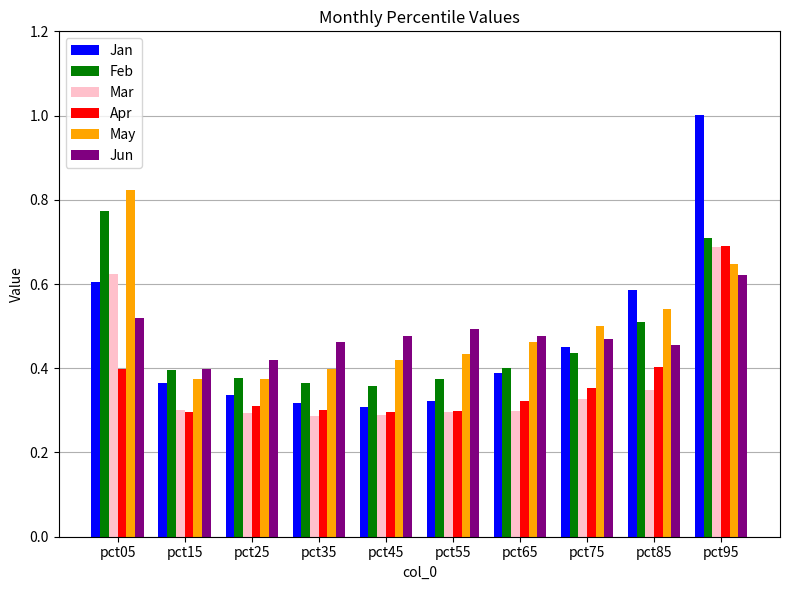

What is the greatest value displayed?

1.0